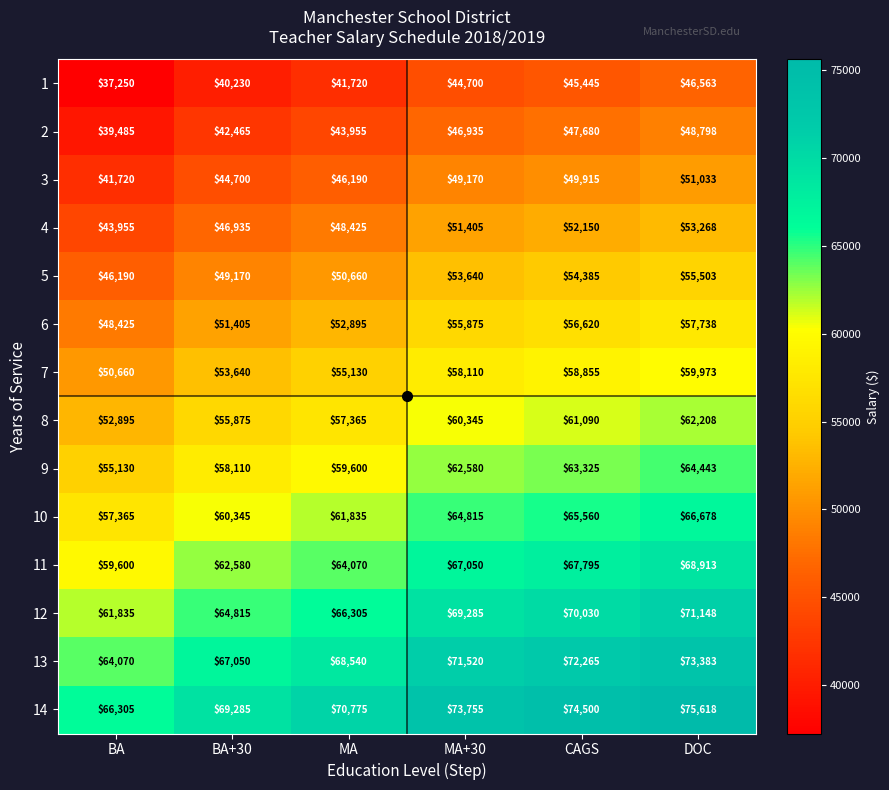

Is it true that 13 equals 73383 at DOC?

True